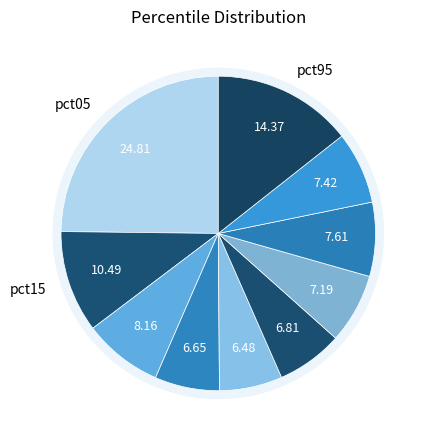

To the nearest percent, what percentage of the pie is pct55?

7%